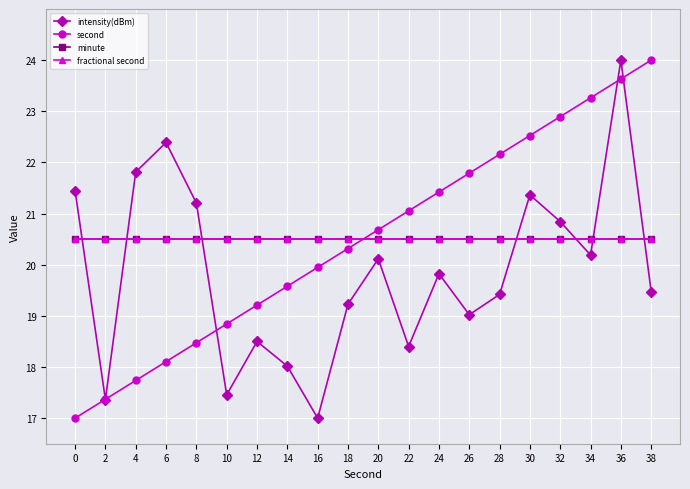

At how many categories does at least one series exceed 18?

20